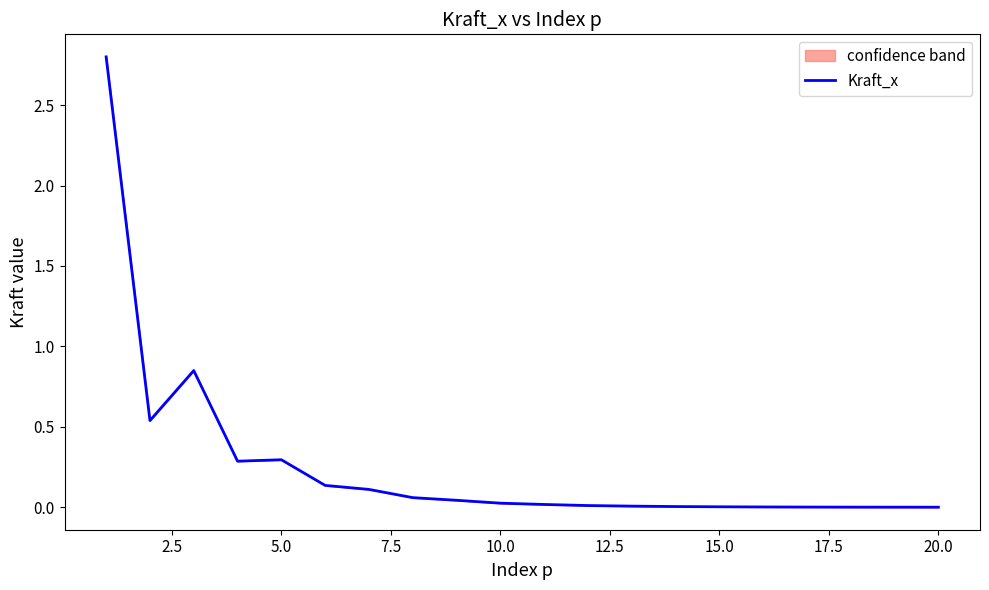

What is the highest value of the Kraft_x series?

2.8